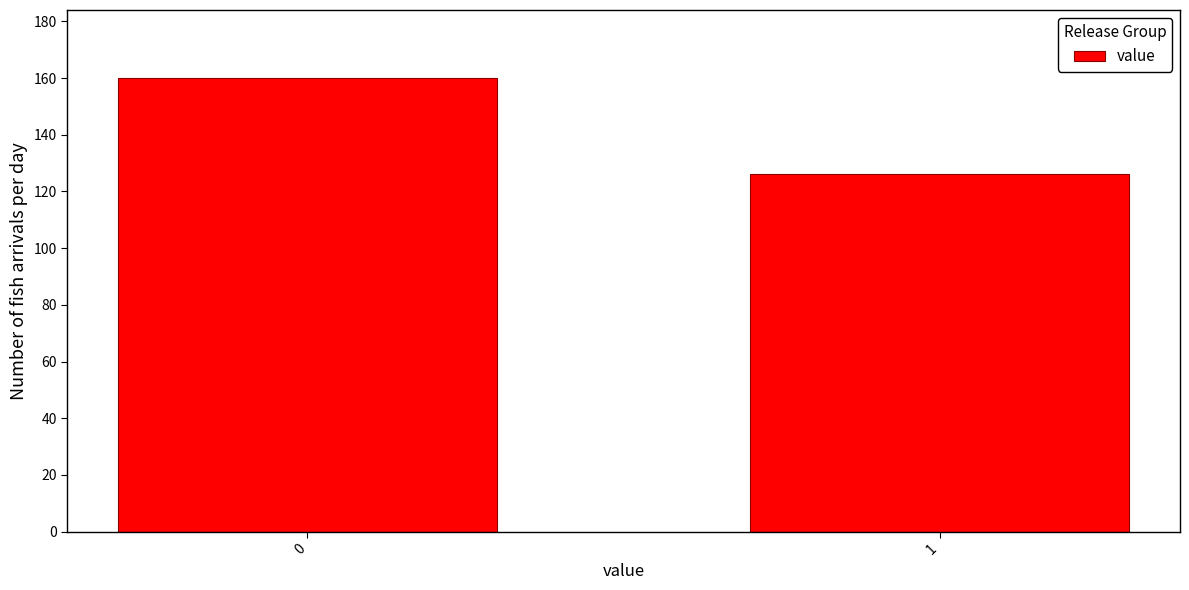

Reading left to right, transcribe all the data shown in this chart.

0=160	1=126